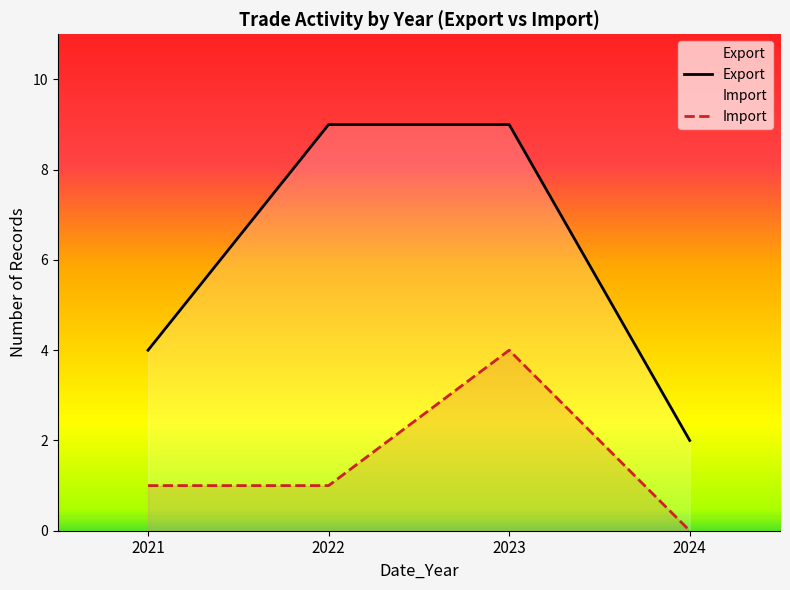

How many series are shown in this chart?

2